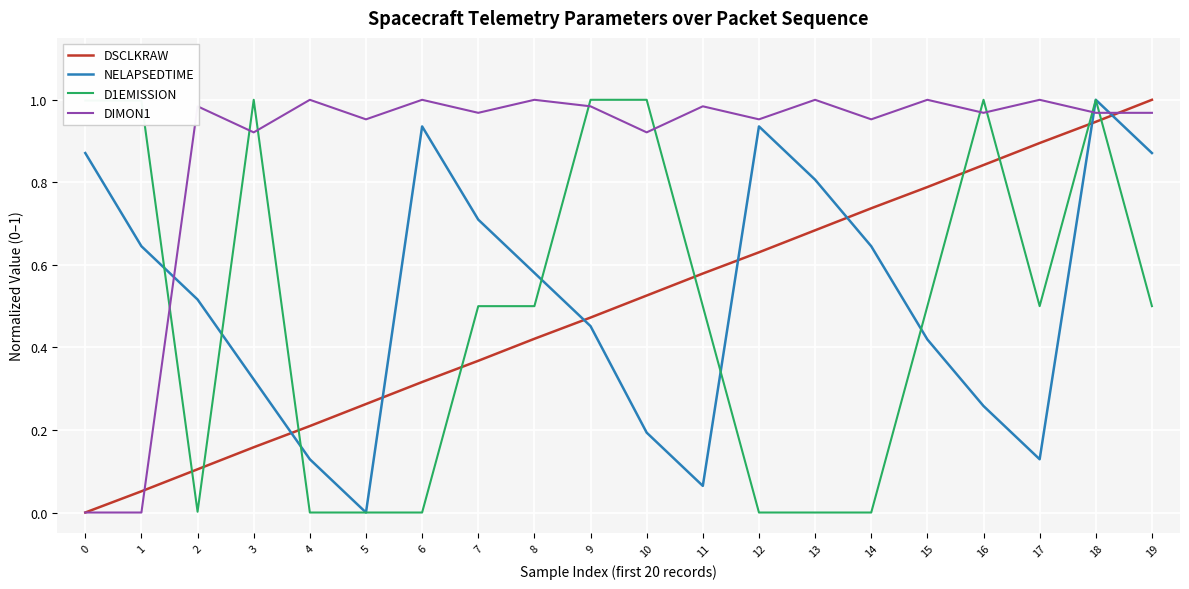

Which category has the highest value in the NELAPSEDTIME series?

18